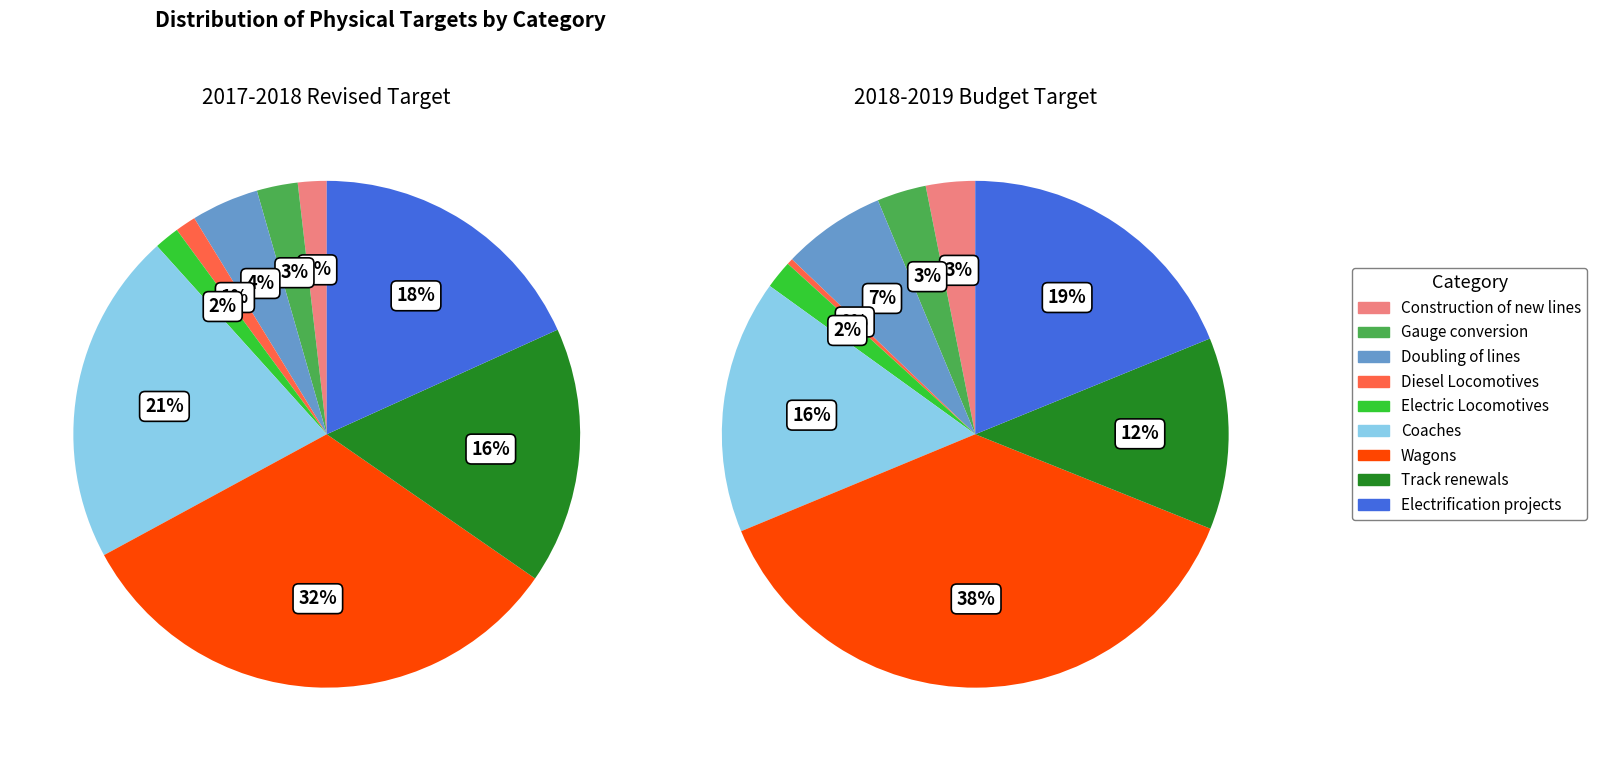

To the nearest percent, what is the difference between the Doubling of lines and Track renewals slice percentages?

12%